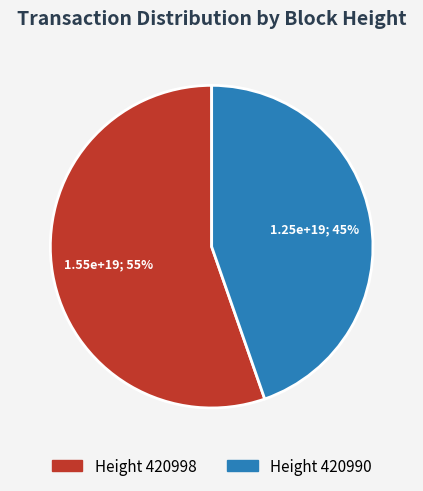

How many segments does this pie chart have?

2